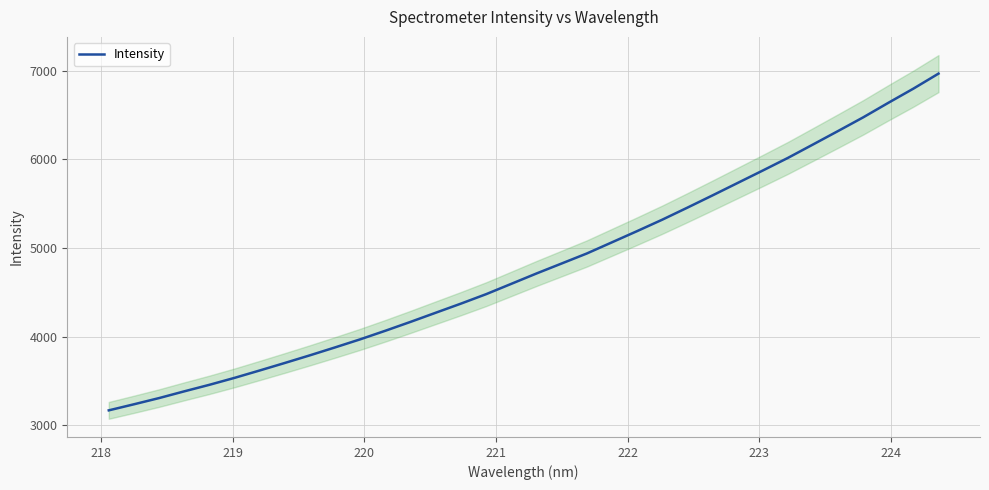

How many lines are shown in the chart?

1